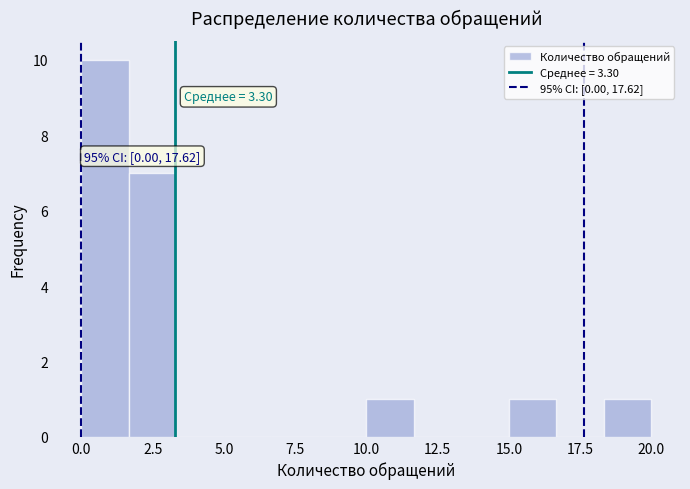

Around what value on the x-axis is the tallest bar? Give the approximate position of its centre, as read against the axis.

1.0